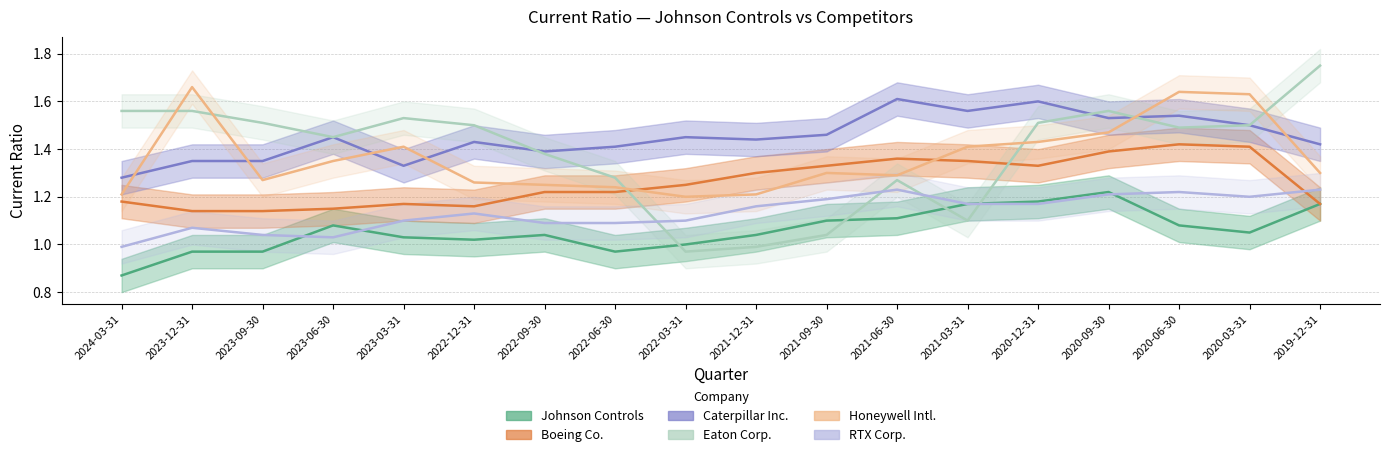

Reading left to right, list all the values displayed in this chart.

Johnson Controls: 0.9	1.0	1.0	1.1	1.0	1.0	1.0	1.0	1.0	1.0	1.1	1.1	1.2	1.2	1.2	1.1	1.1	1.2
Boeing Co.: 1.2	1.1	1.1	1.1	1.2	1.2	1.2	1.2	1.2	1.3	1.3	1.4	1.4	1.3	1.4	1.4	1.4	1.2
Caterpillar Inc.: 1.3	1.4	1.4	1.4	1.3	1.4	1.4	1.4	1.4	1.4	1.5	1.6	1.6	1.6	1.5	1.5	1.5	1.4
Eaton Corp.: 1.6	1.6	1.5	1.4	1.5	1.5	1.4	1.3	1.0	1.0	1.0	1.3	1.1	1.5	1.6	1.5	1.5	1.8
Honeywell Intl.: 1.2	1.7	1.3	1.4	1.4	1.3	1.2	1.2	1.2	1.2	1.3	1.3	1.4	1.4	1.5	1.6	1.6	1.3
RTX Corp.: 1.0	1.1	1.0	1.0	1.1	1.1	1.1	1.1	1.1	1.2	1.2	1.2	1.2	1.2	1.2	1.2	1.2	1.2